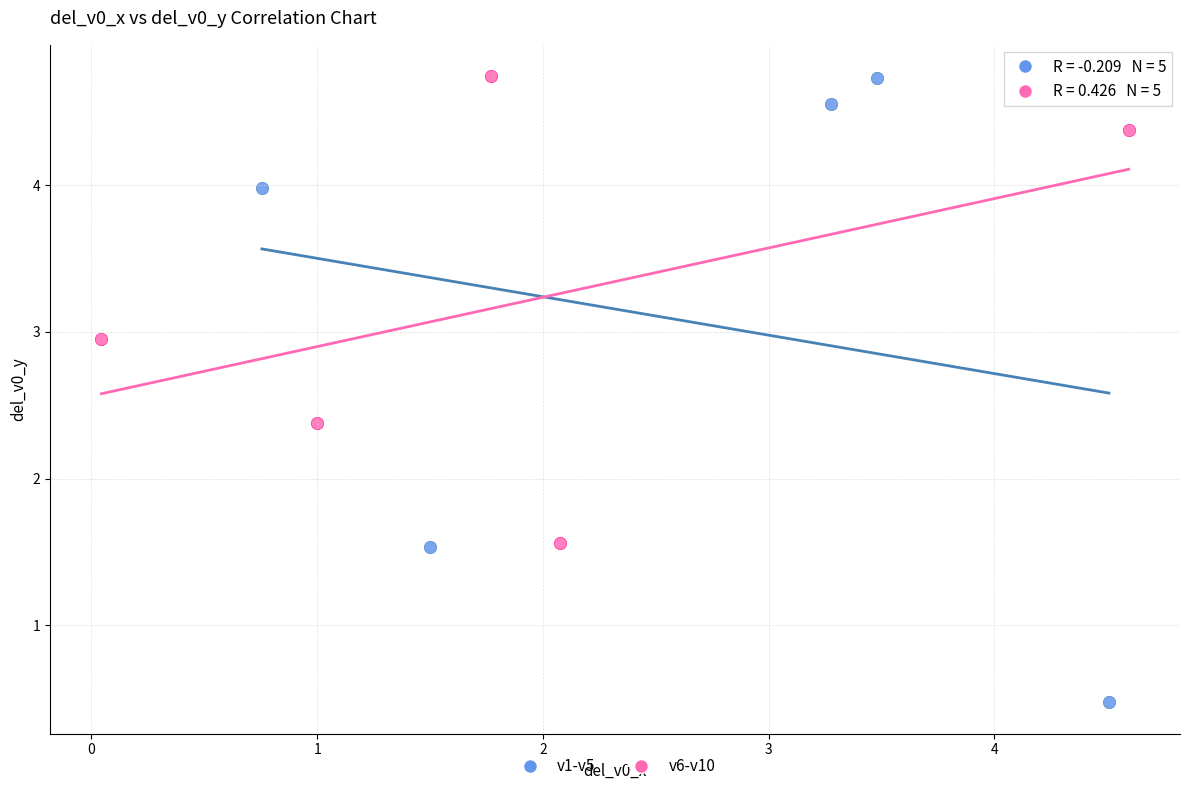

Which series has the widest spread of Y values?

v1-v5